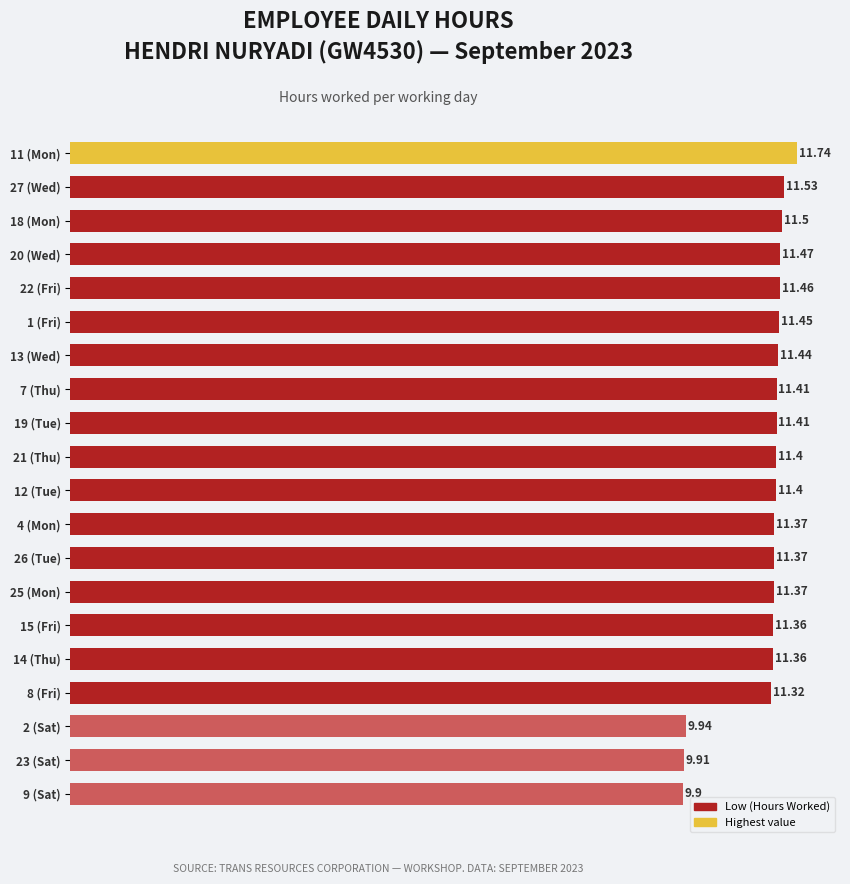

Which has a higher value, 13 (Wed) or 2 (Sat)?

13 (Wed)